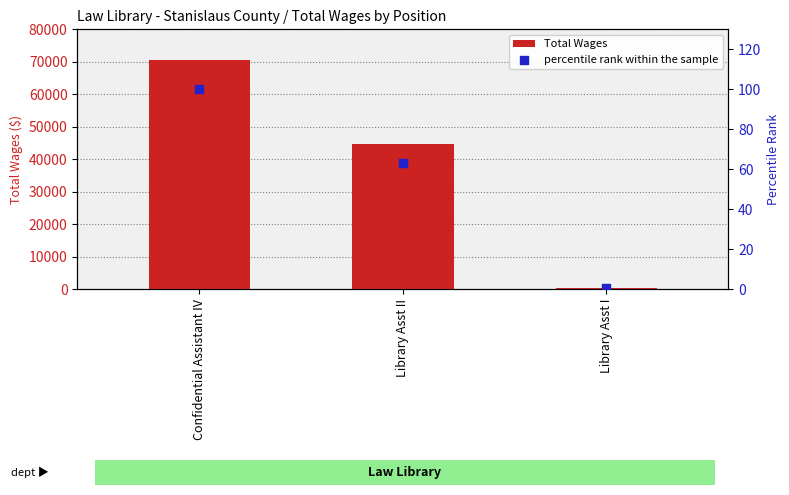

Which series has the largest total across all categories?

Total Wages